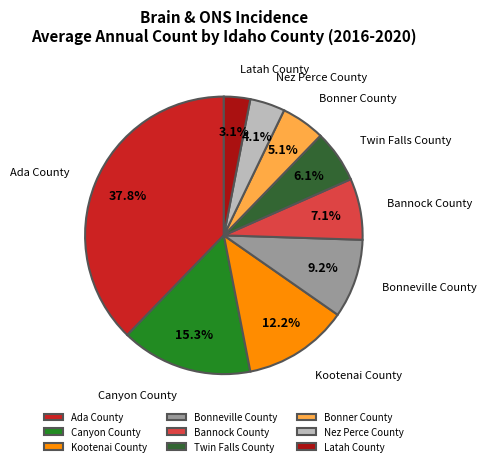

How many slices are in this pie chart?

9